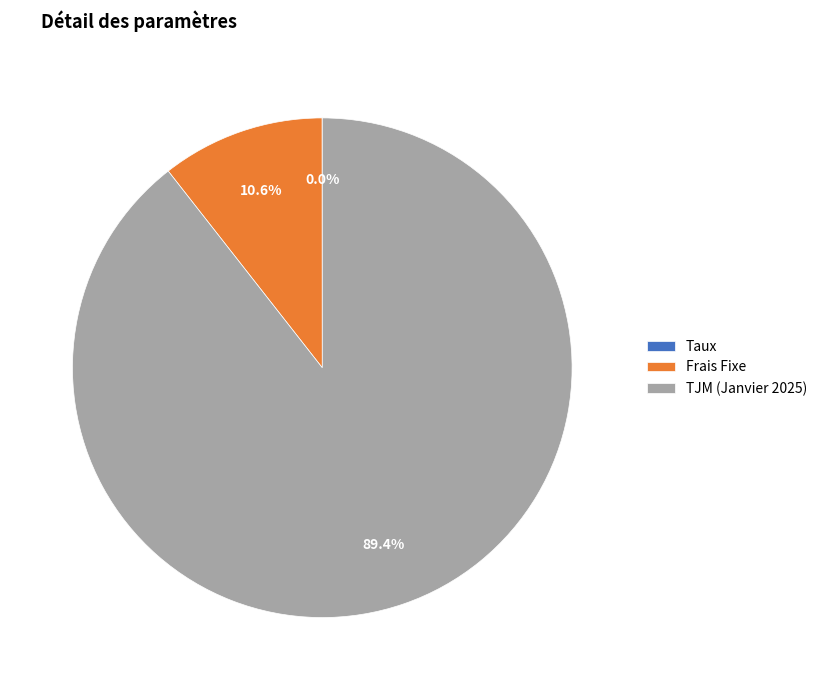

Is there any slice that represents more than half of the pie?

Yes